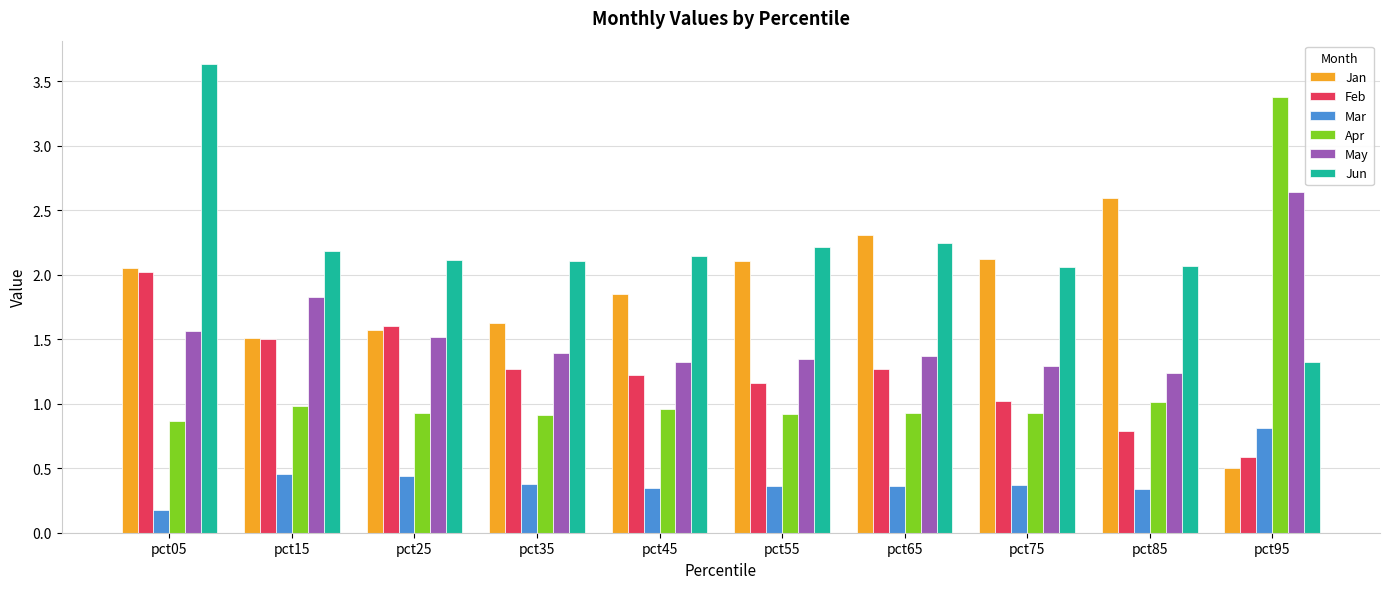

Rank the series at pct45 from highest to lowest value.

Jun, Jan, May, Feb, Apr, Mar